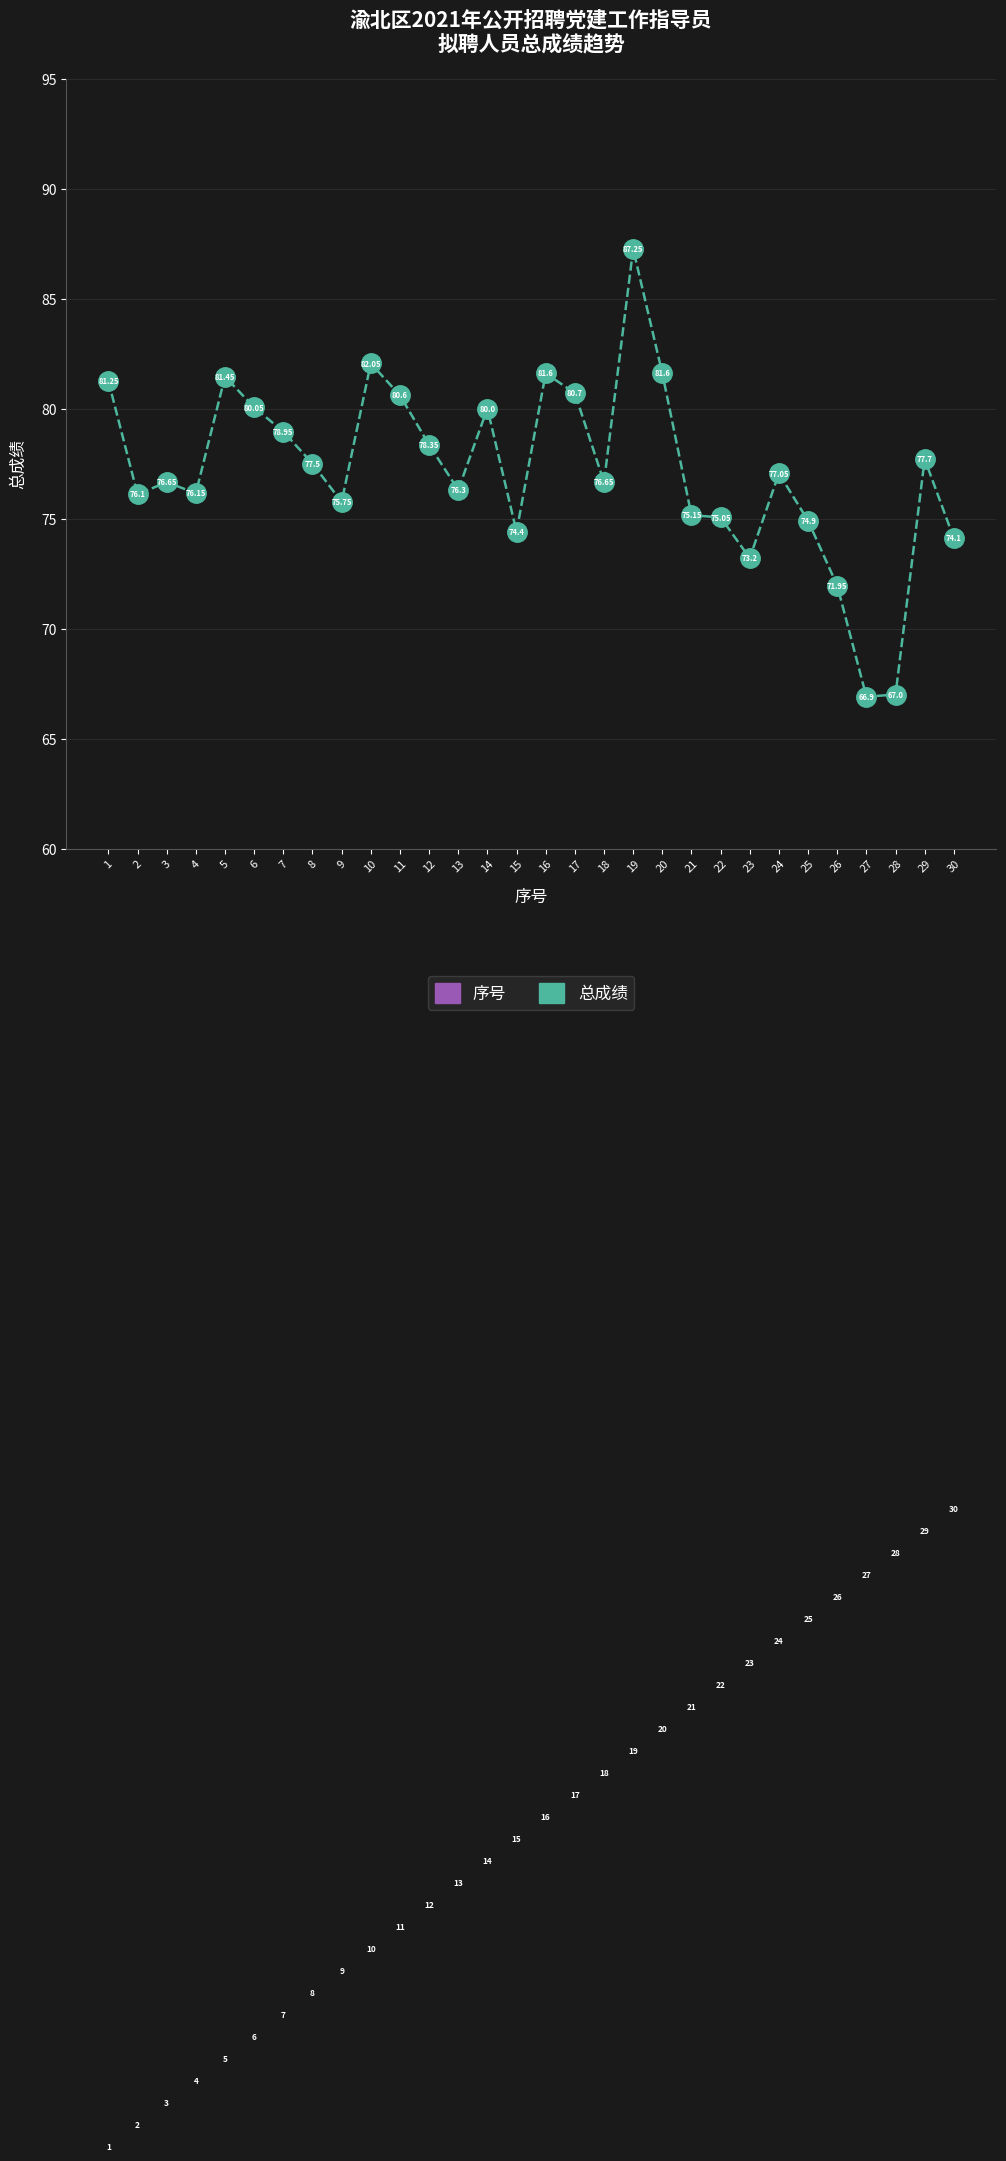

What is the difference between the maximum and minimum values in the 总成绩 series?

20.3